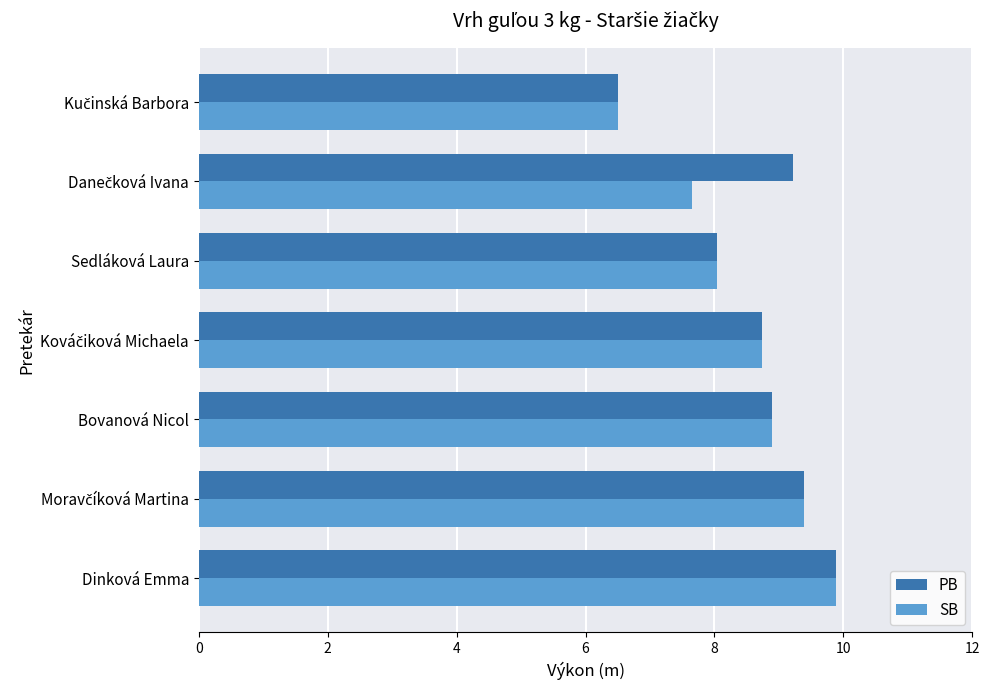

What is the difference between the second highest and minimum values in the PB series?

2.9